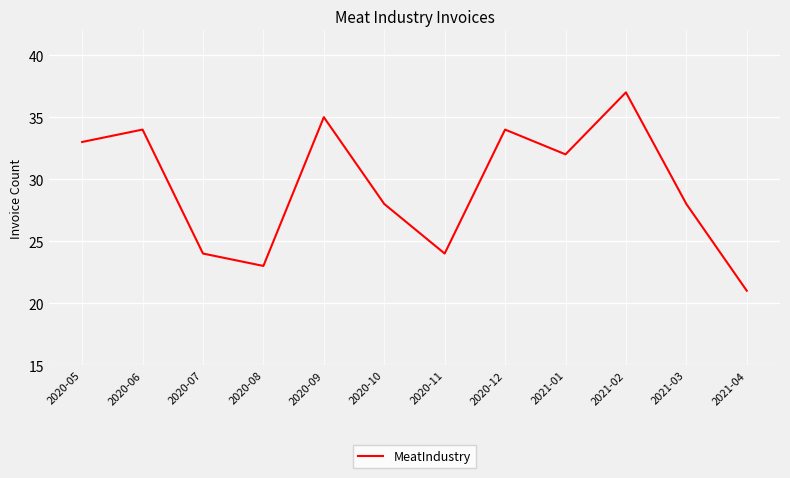

What position from the right is 2021-04?

1